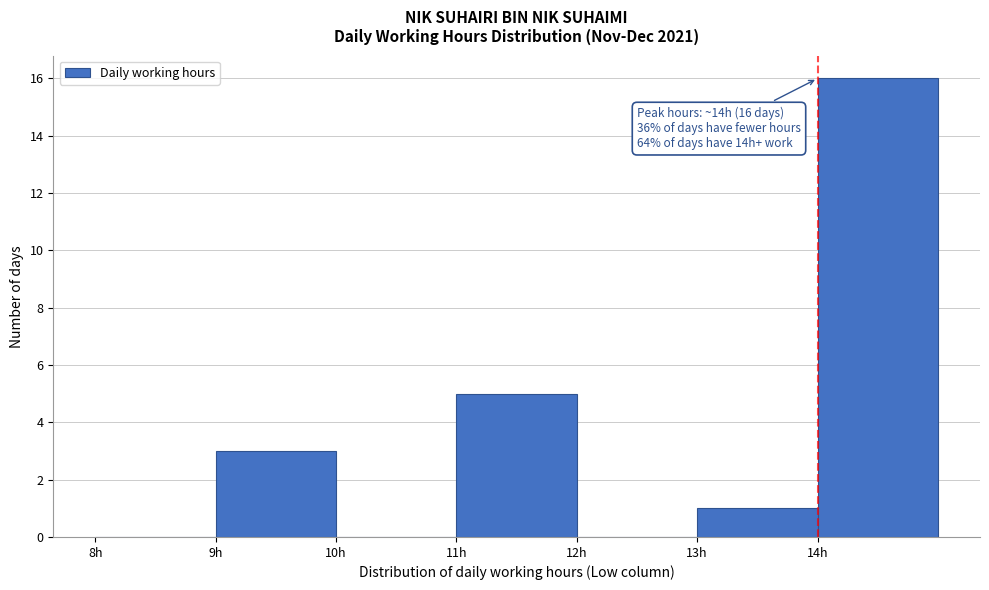

Which range on the x-axis has the tallest bar?

14 to 15